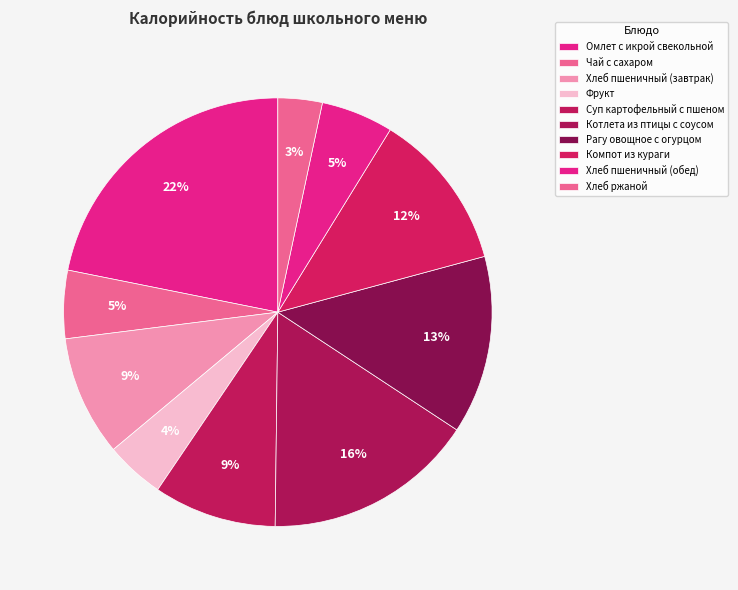

What is the smallest slice in the pie chart?

Хлеб ржаной